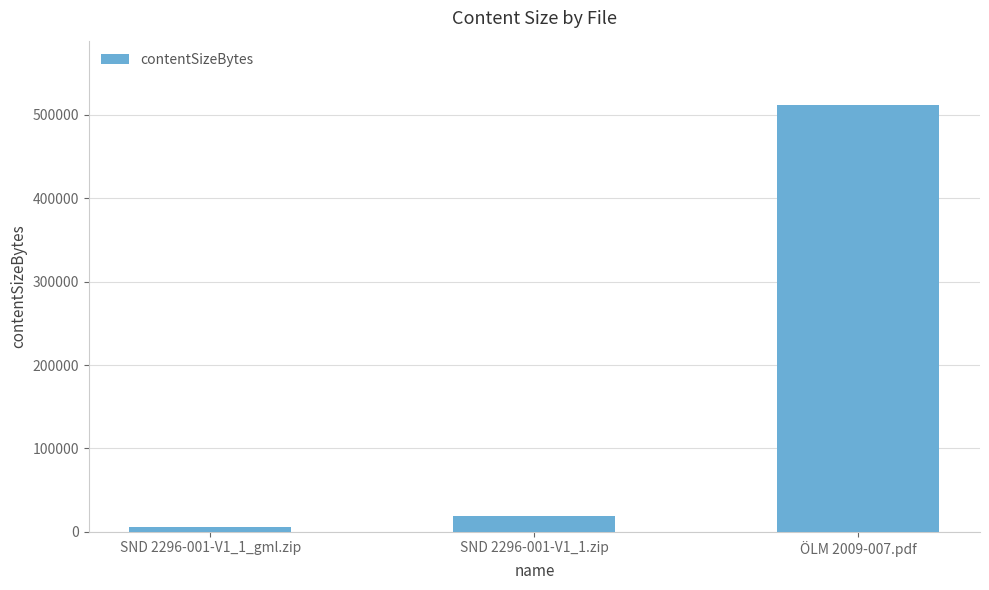

Reading left to right, transcribe all the data shown in this chart.

SND 2296-001-V1_1_gml.zip=5141	SND 2296-001-V1_1.zip=18511	ÖLM 2009-007.pdf=512293